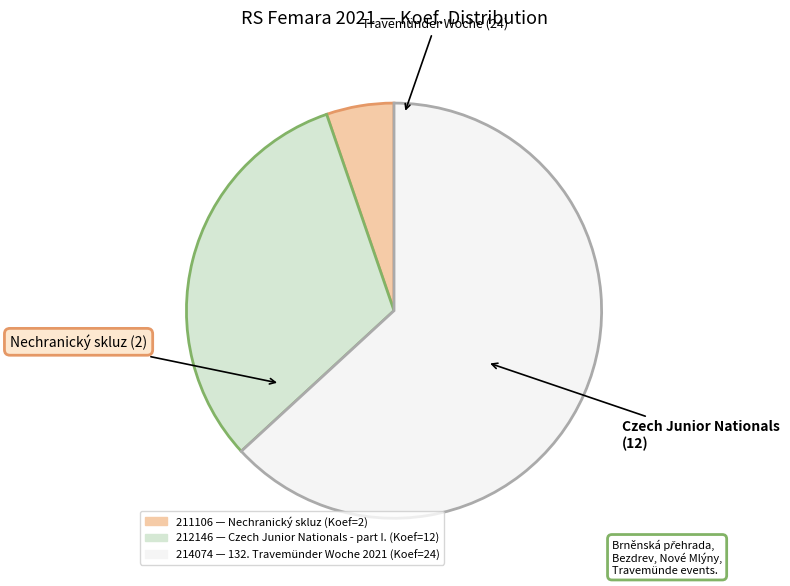

Is there any slice that represents more than half of the pie?

Yes